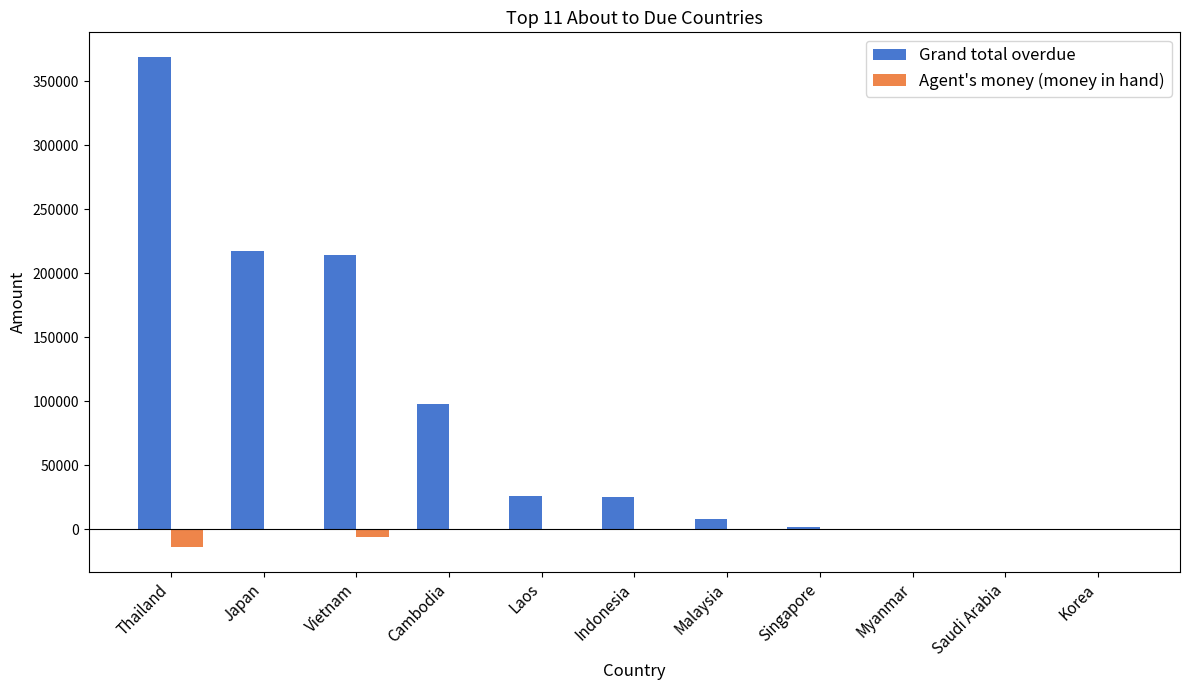

Which label corresponds to the largest value in the chart?

Thailand